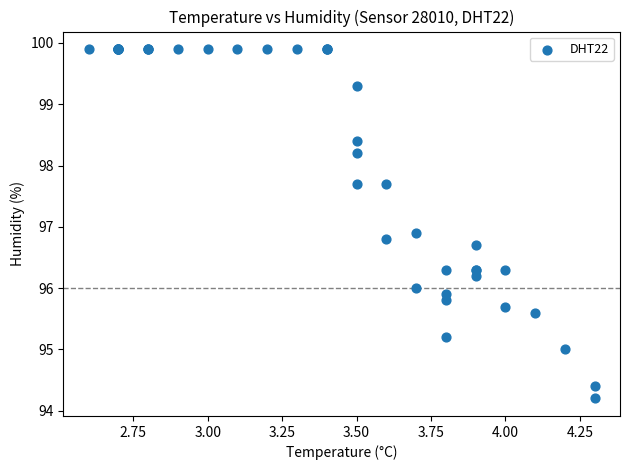

What Y value in the scatter plot is closest to 97?

96.9